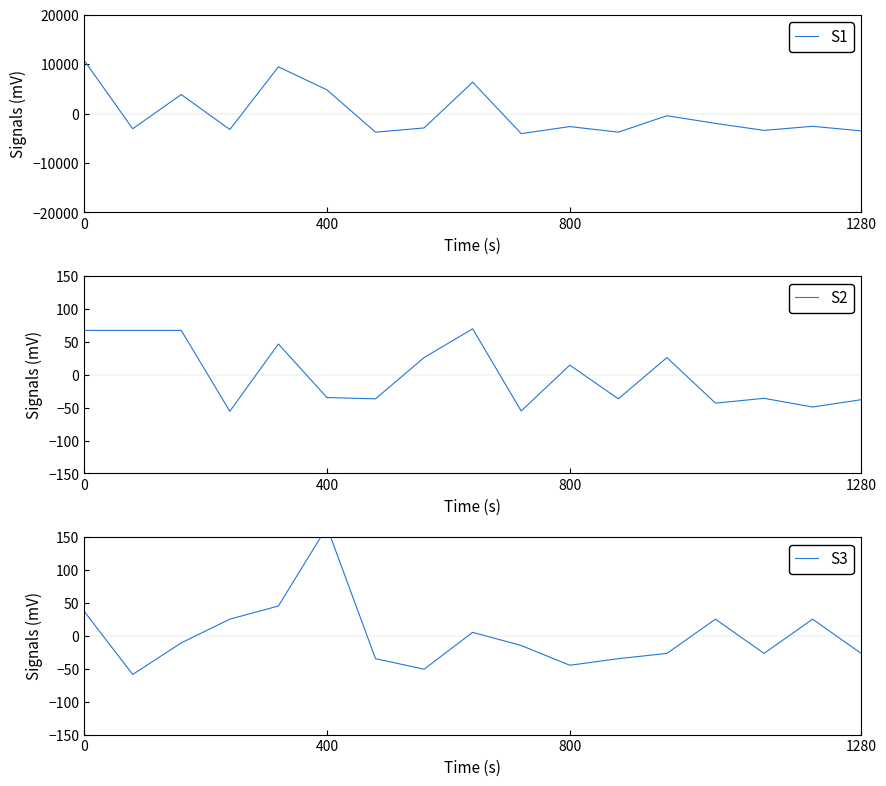

Is it true that S1 equals -3499.5 at 1280?

True